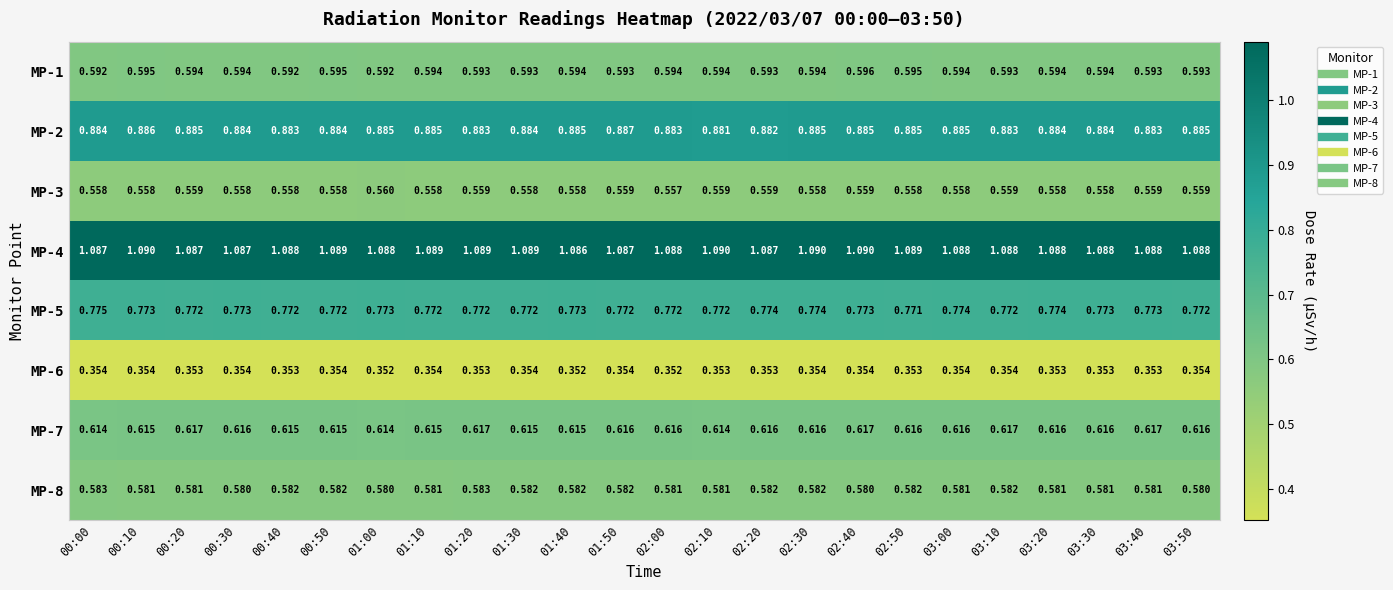

Is the value of MP-3 at 01:20 greater than the value of MP-1 at 02:10?

No